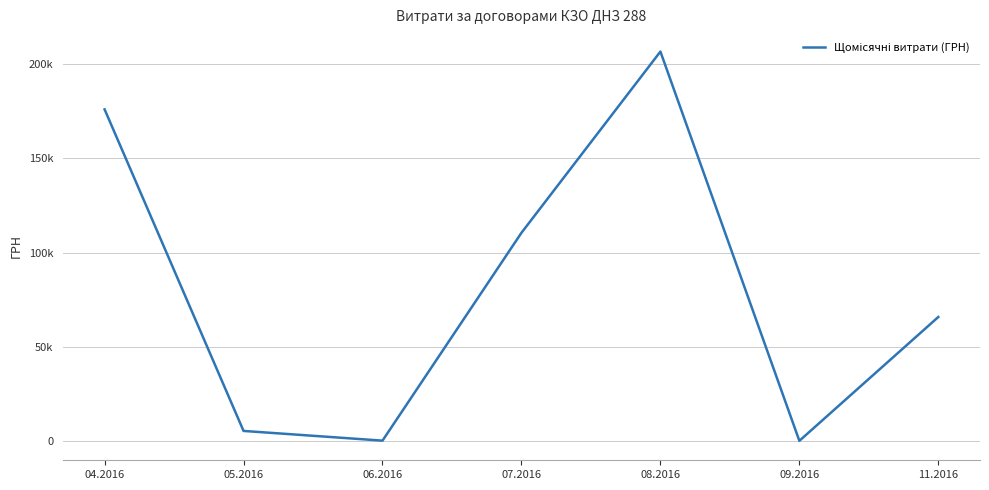

Does the chart display data point markers on the line(s)?

No